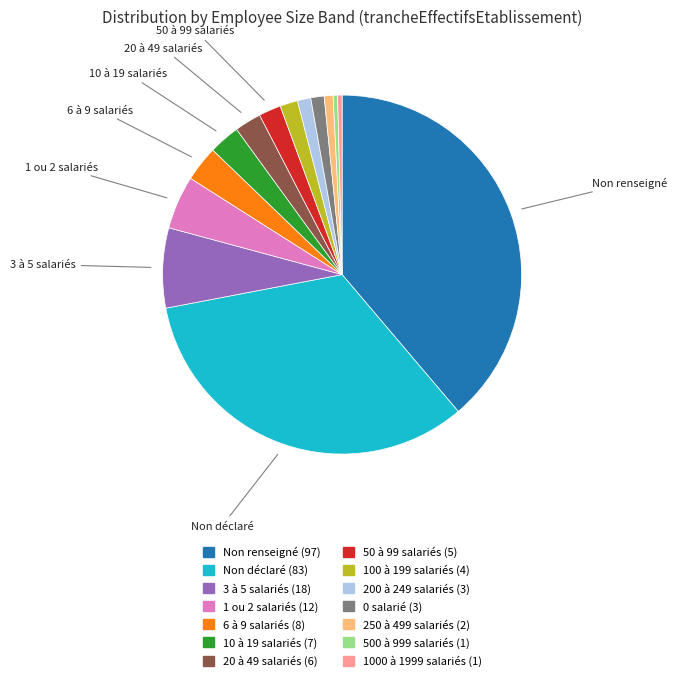

Is there a majority slice in this chart?

No